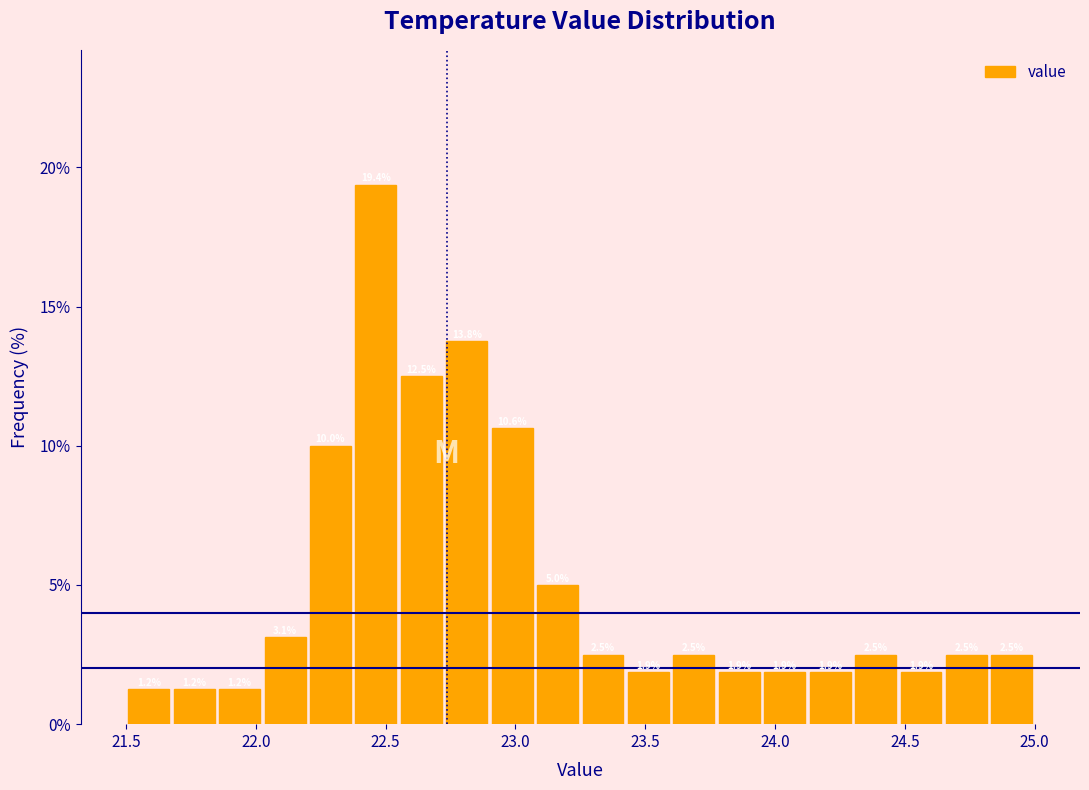

Around what value on the x-axis is the tallest bar? Give the approximate position of its centre, as read against the axis.

22.45